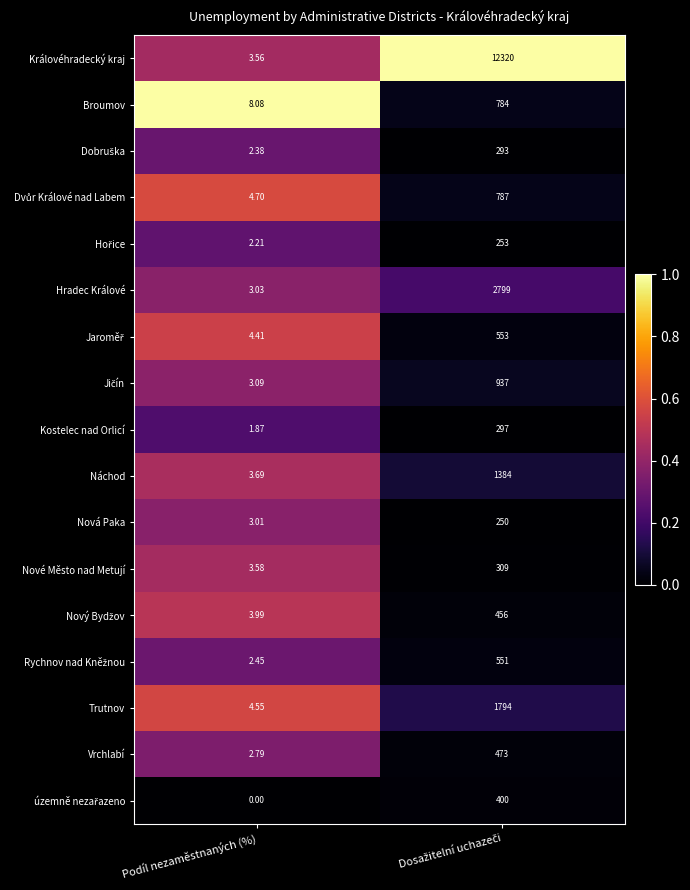

Which label corresponds to the smallest value in the chart?

Podíl nezaměstnaných (%)